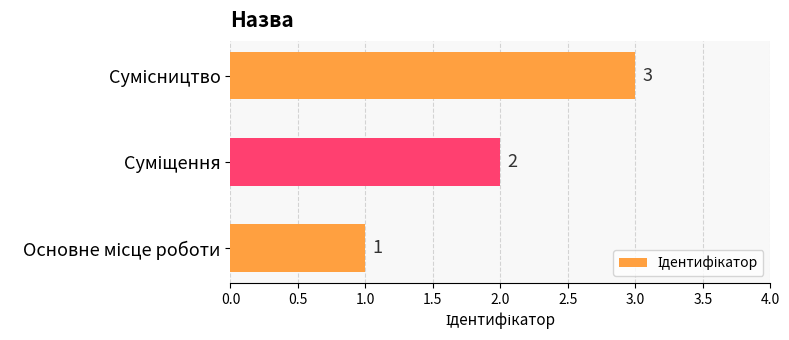

What is the sum of all values?

6